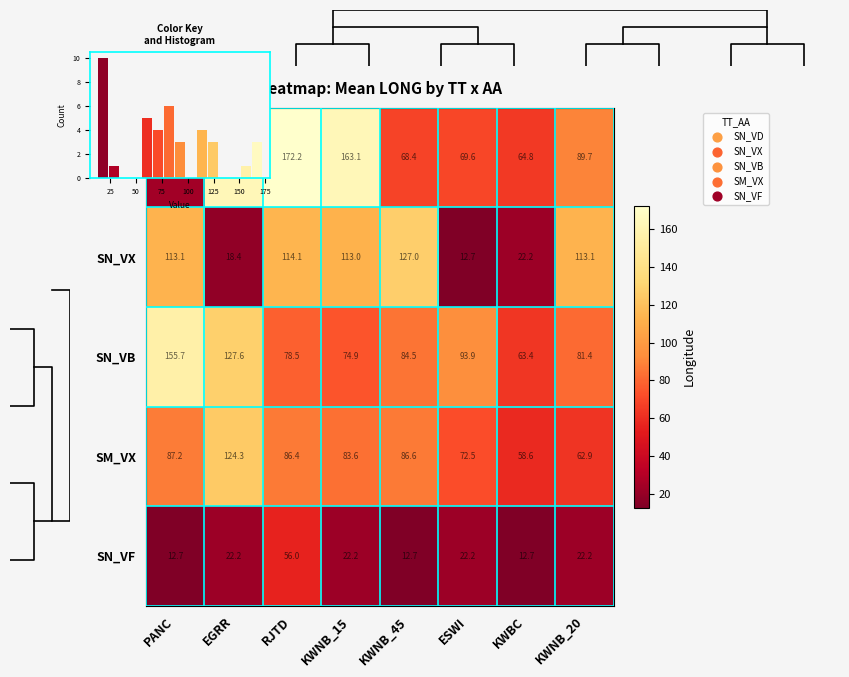

How many distinct data groups are displayed?

5